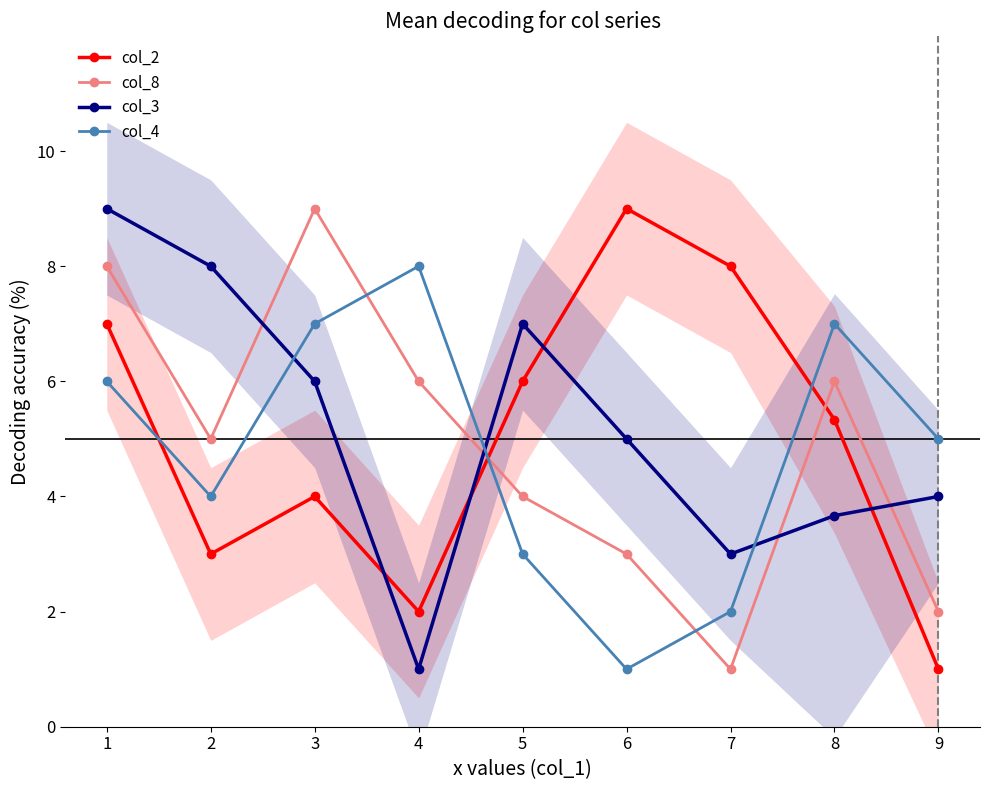

What is the value of the col_2 point at the 7th from the left?

8.0